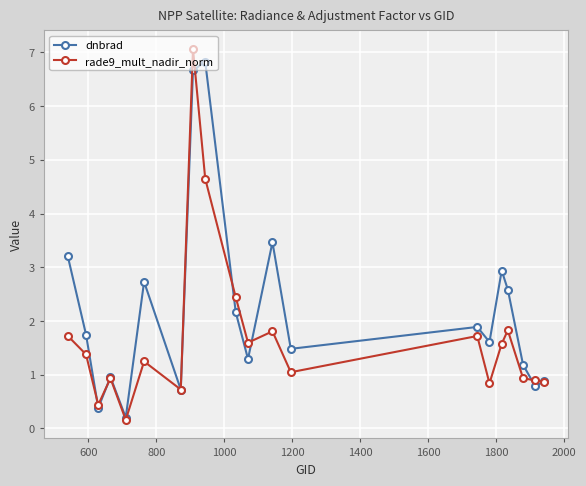

List the series in order of their overall mean, highest first.

dnbrad, rade9_mult_nadir_norm